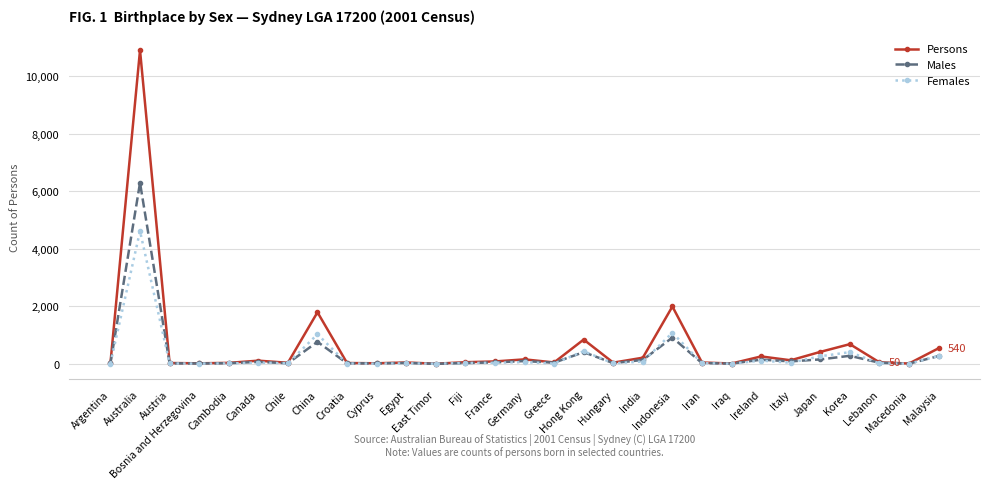

What is the sum of all Males values?

9943